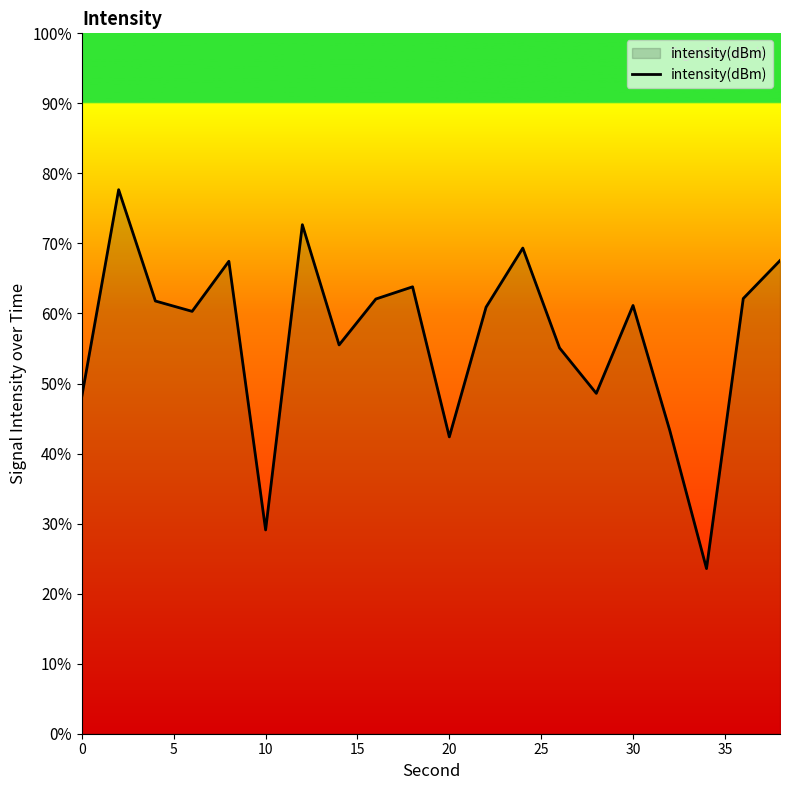

What is the difference between the maximum and minimum values?

54.1